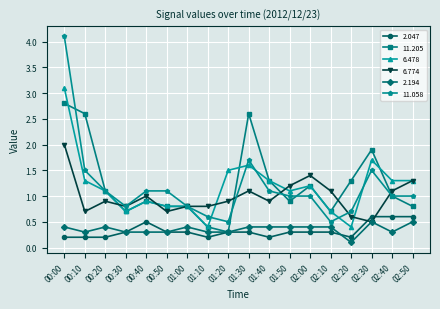

At which category does 6.774 reach its first local peak?

00:20